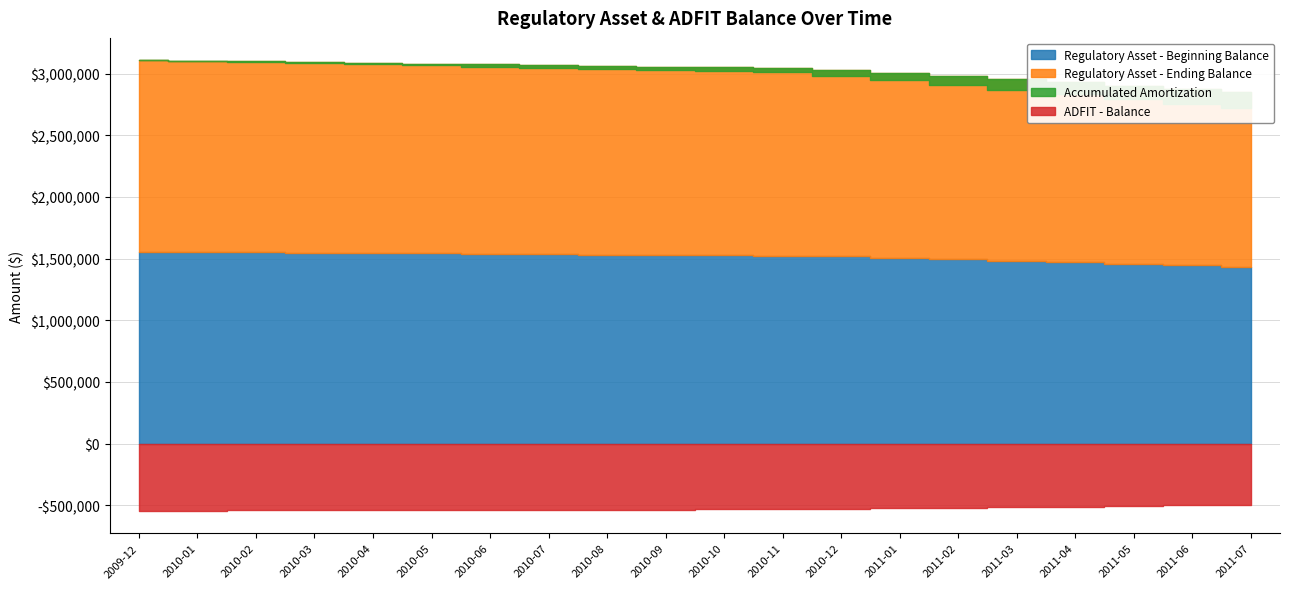

How many data points in ADFIT - Balance are above -533443?

9